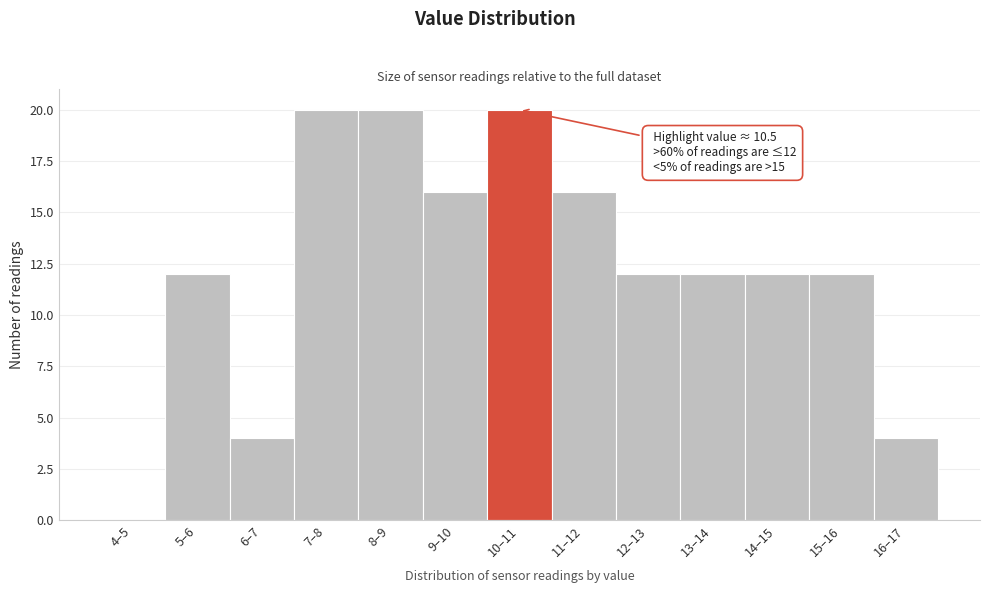

Reading left to right, transcribe all the data shown in this chart.

4–5=0	5–6=12	6–7=4	7–8=20	8–9=20	9–10=16	10–11=20	11–12=16	12–13=12	13–14=12	14–15=12	15–16=12	16–17=4